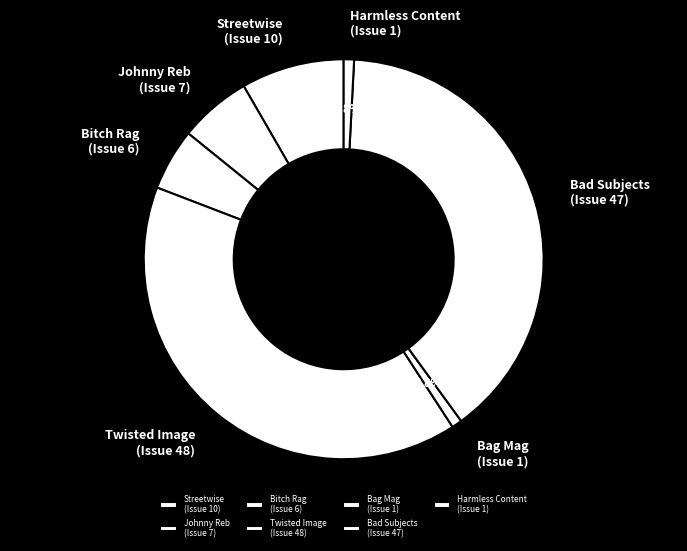

Combined, what portion of the pie is Bitch Rag (Issue 6) and Twisted Image (Issue 48)?

45.0%